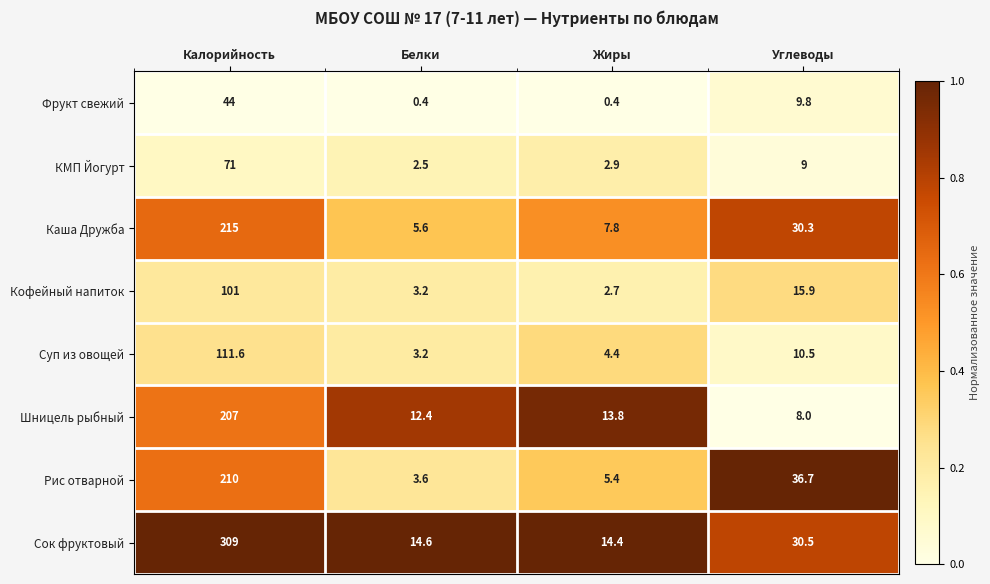

At which category is the sum across all series the highest?

Калорийность